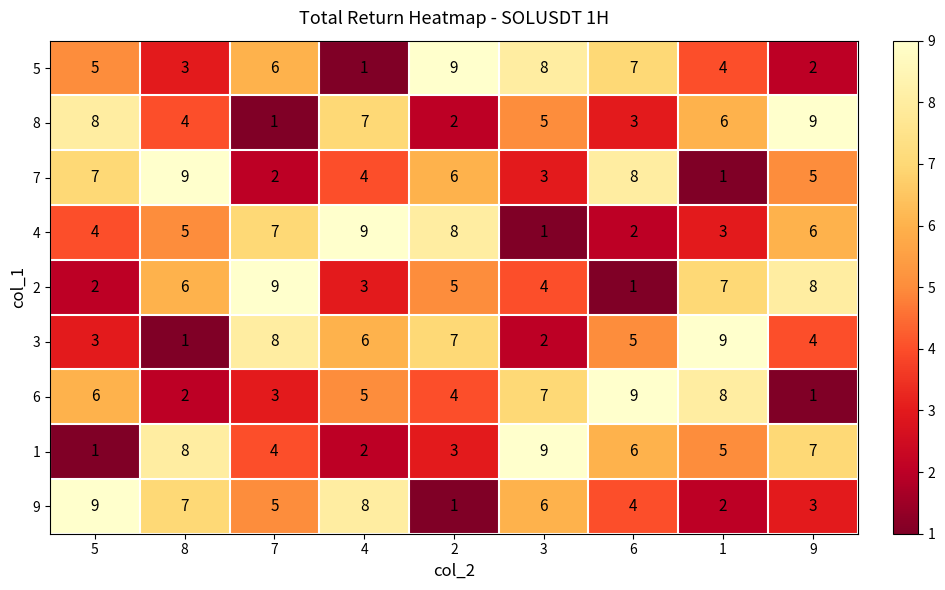

The 9 series shows 12 at 4. True or false?

False